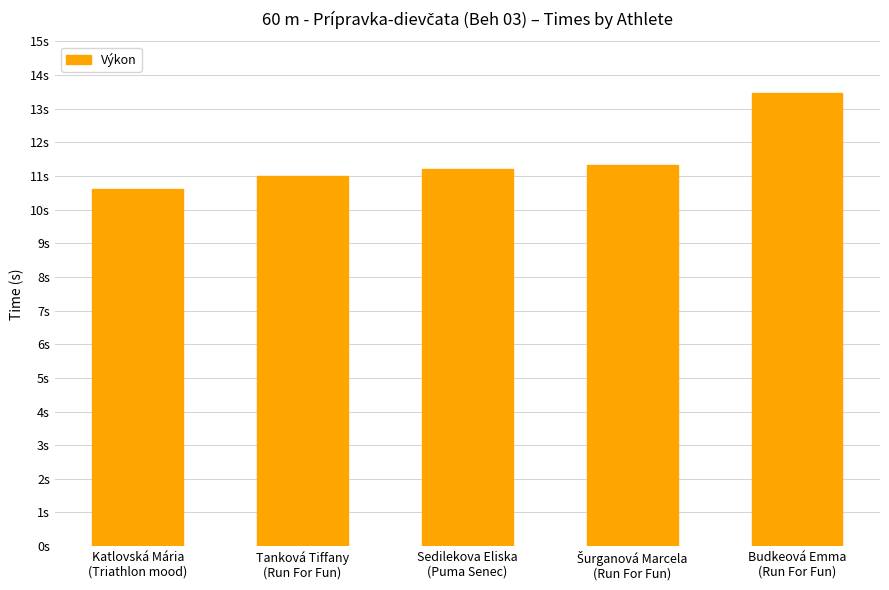

Which has a higher value, Šurganová Marcela
(Run For Fun) or Tanková Tiffany
(Run For Fun)?

Šurganová Marcela
(Run For Fun)